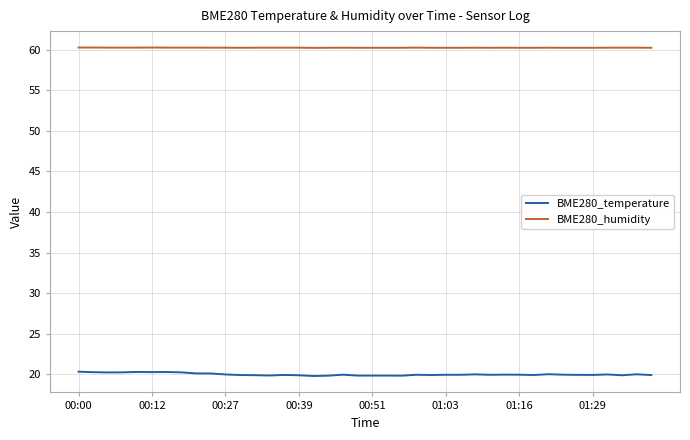

Is this an area chart (filled region under the line)?

No